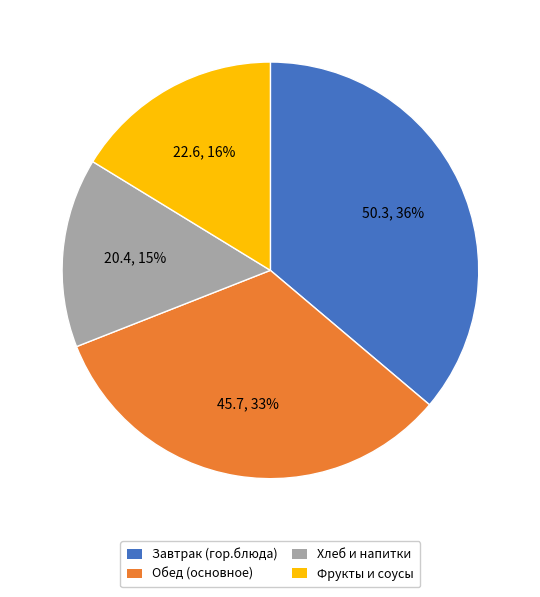

What is the smallest slice in the pie chart?

Хлеб и напитки